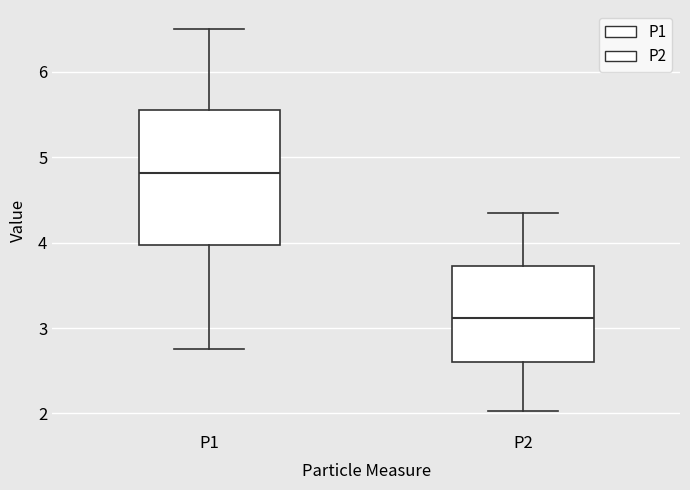

Which box has the highest median line?

P1